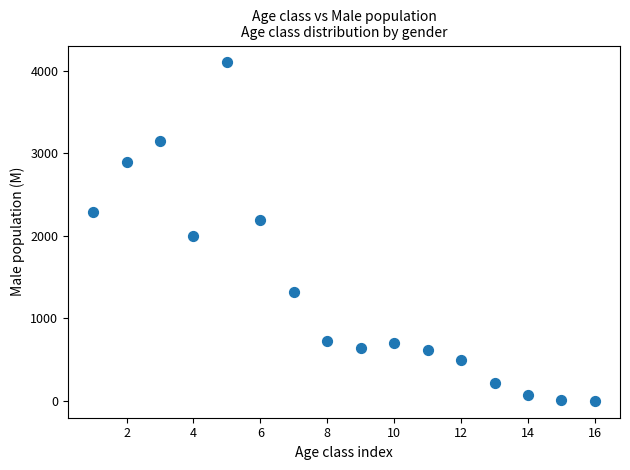

What is the range of X values (max minus min)?

15